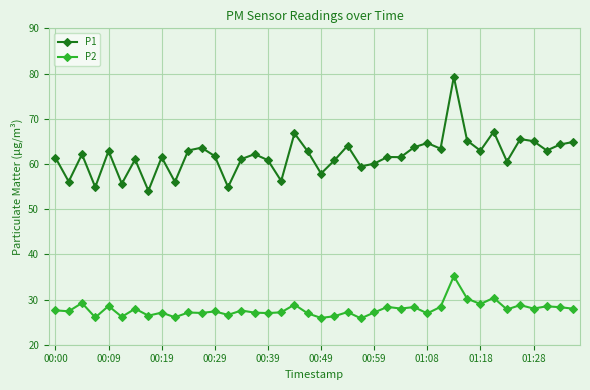

Which series has the largest range (max minus min)?

P1